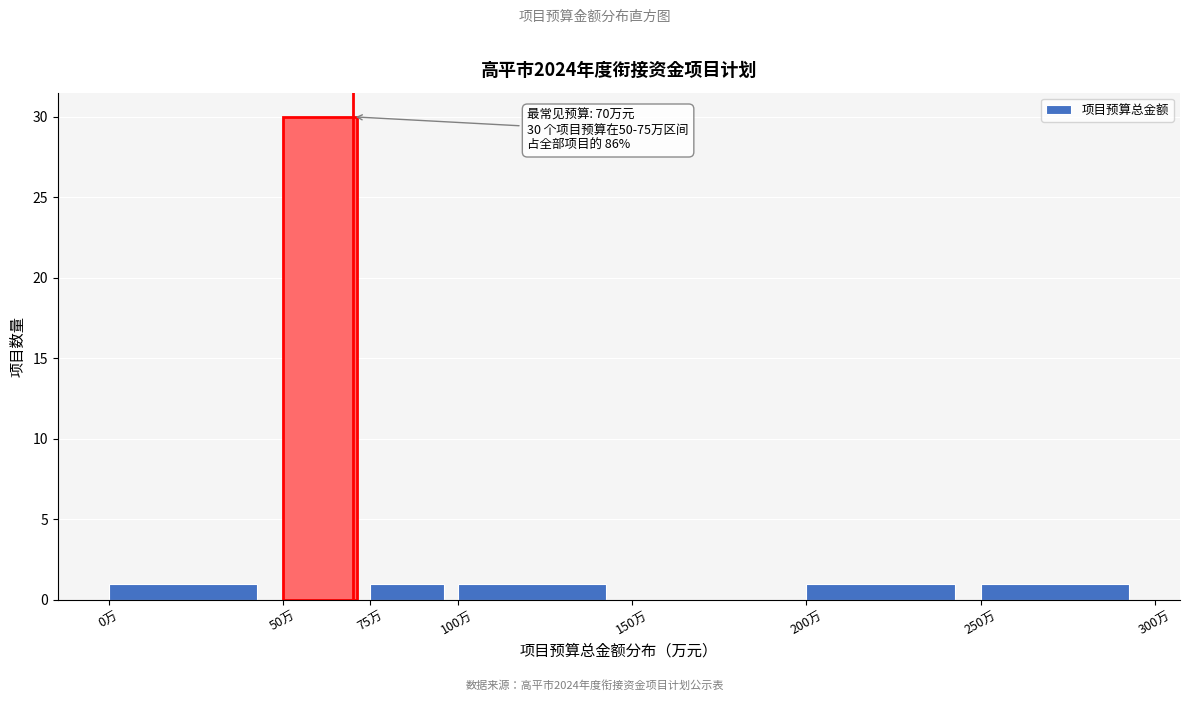

Over which range of the x-axis is the bar tallest?

50 to 75